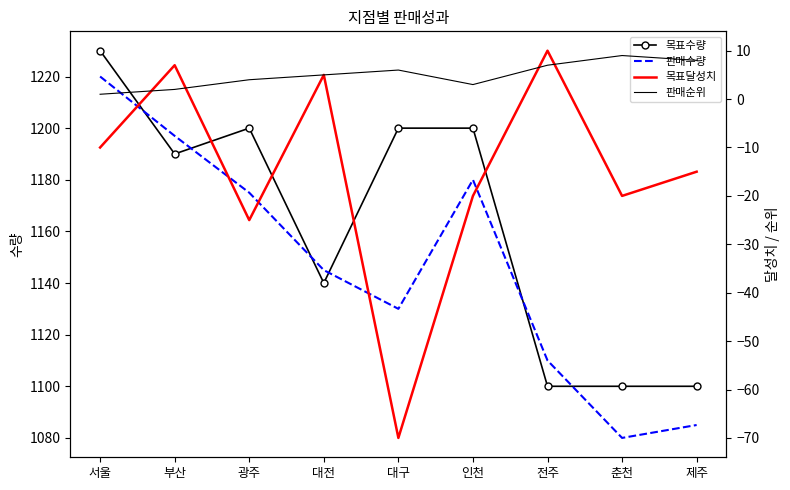

The value of 목표달성치 at 춘천 is -4. True or false?

False